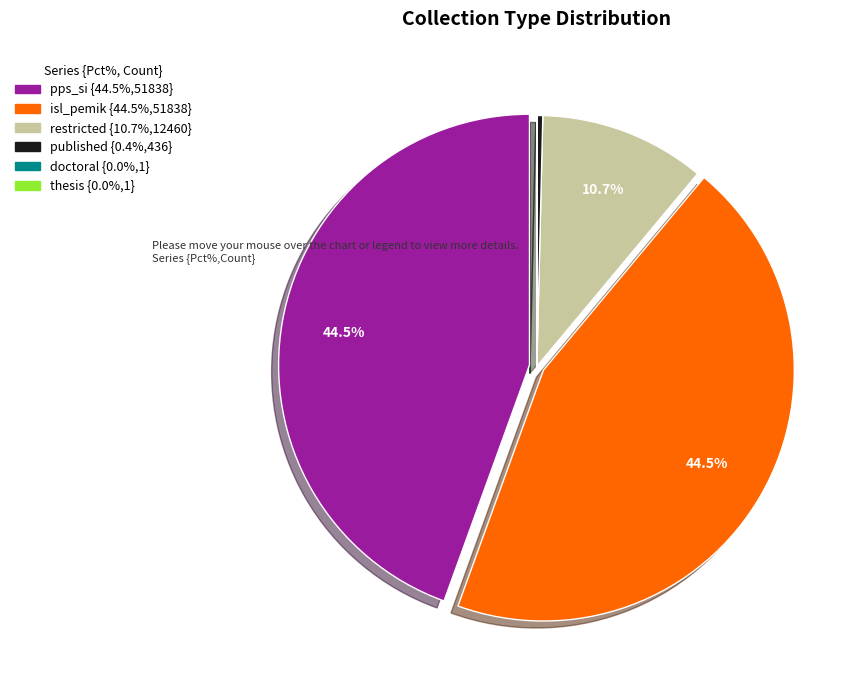

What percentage is NOT represented by isl_pemik?

55.5%